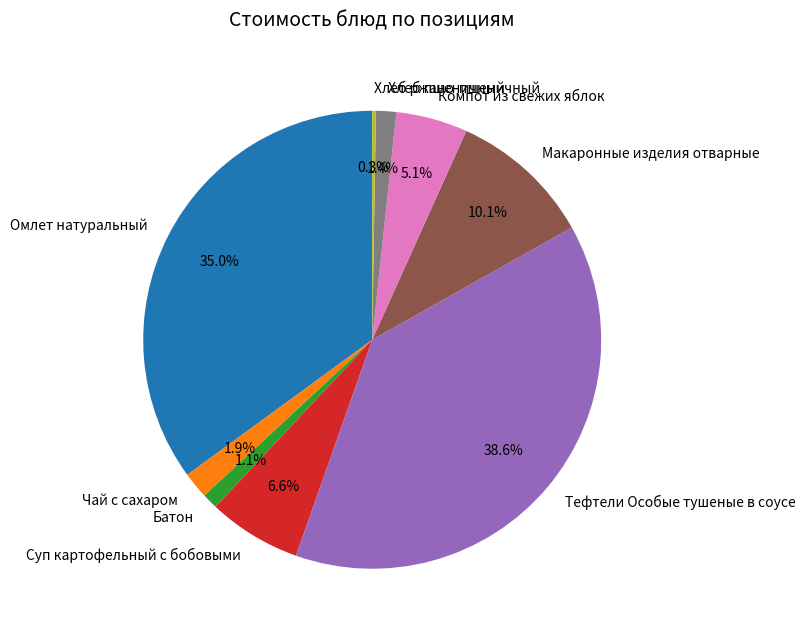

Is Хлеб пшеничный the majority of the pie?

No